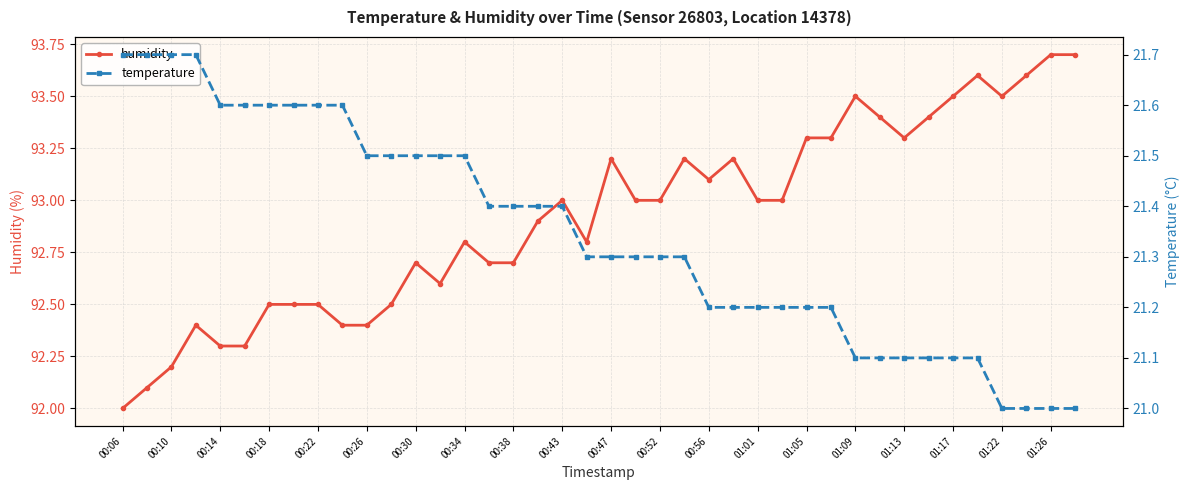

What are all the series names shown in the legend?

humidity, temperature